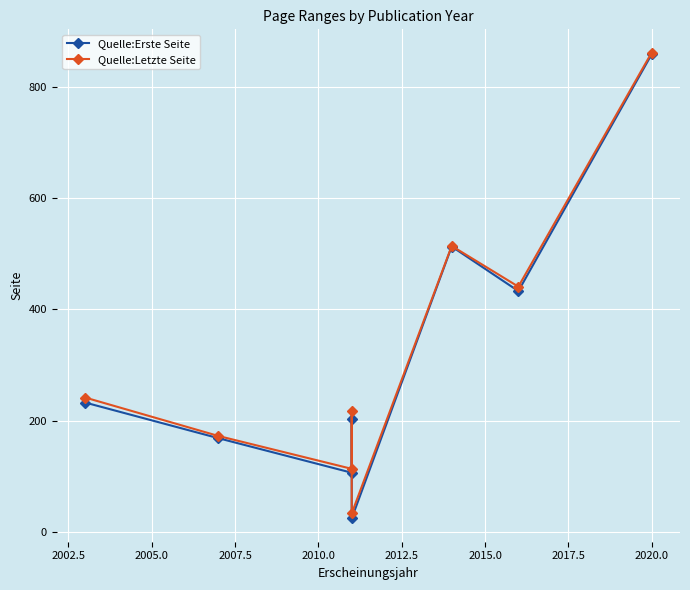

The value of Quelle:Letzte Seite at 2010.0 is 8. True or false?

False